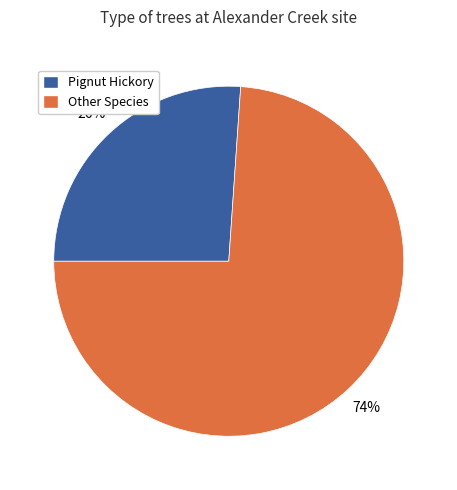

Does any single category account for the majority?

Yes